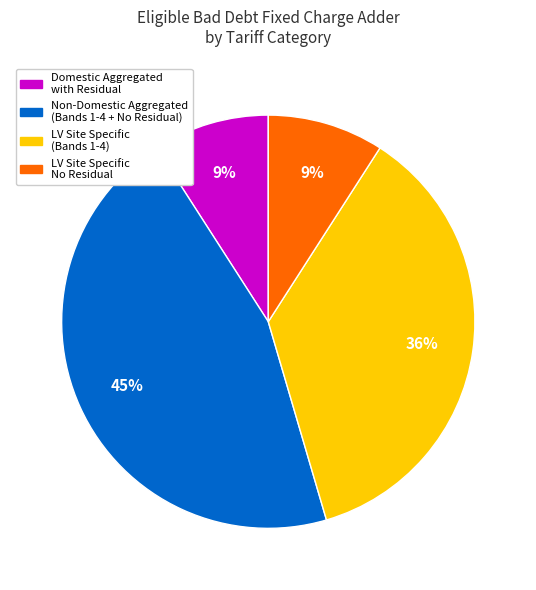

The LV Site Specific (Bands 1-4) slice represents 36% of the pie. True or false?

True